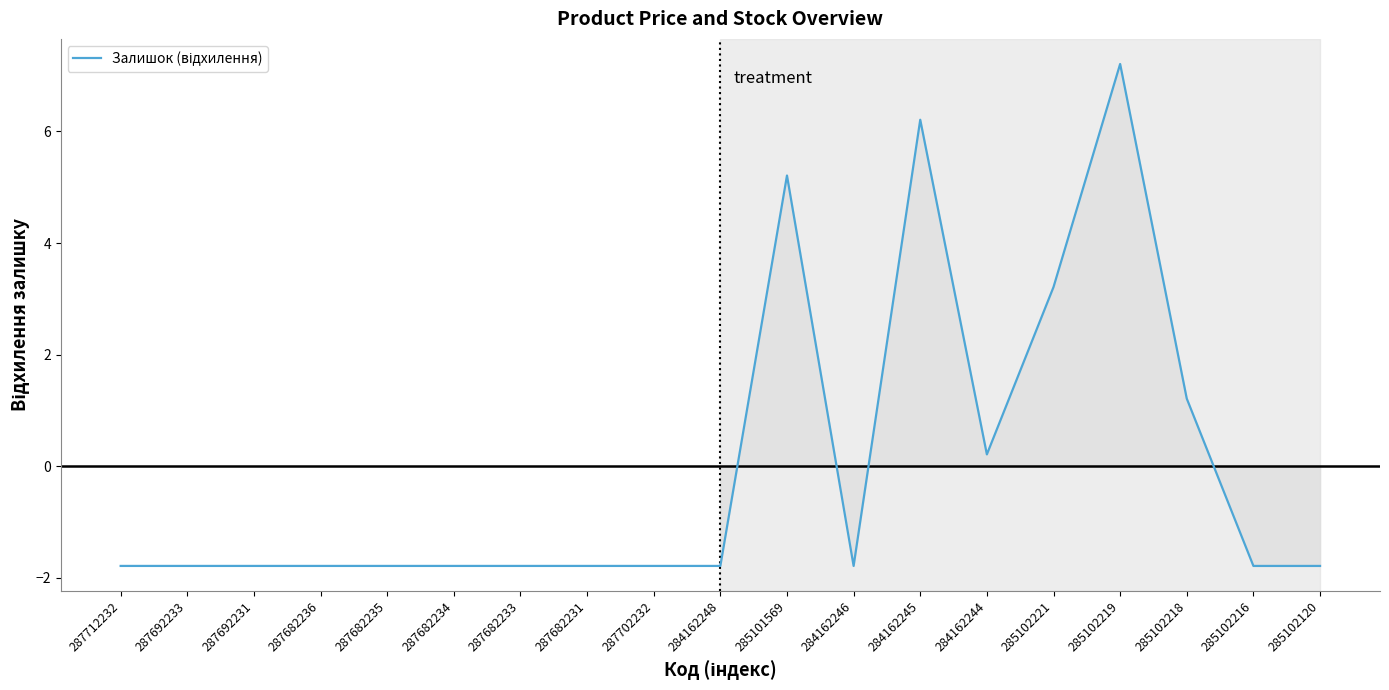

What position from the left is 287682233?

7